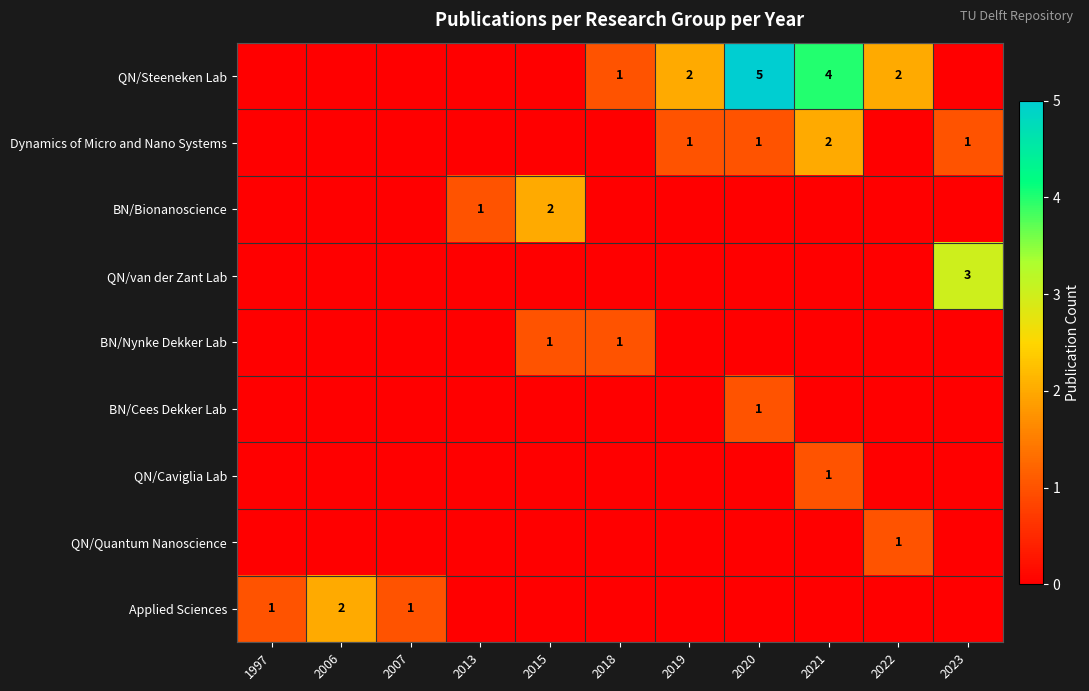

True or false: Dynamics of Micro and Nano Systems has a value of 1 at 2023.

True